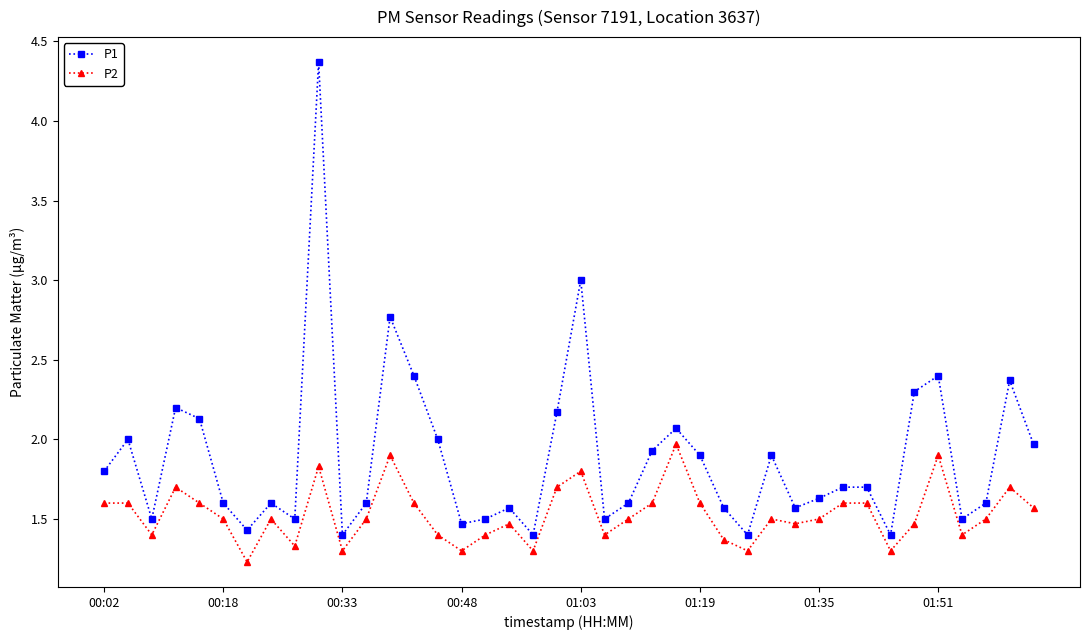

True or false: P2 and P1 cross at least once.

False